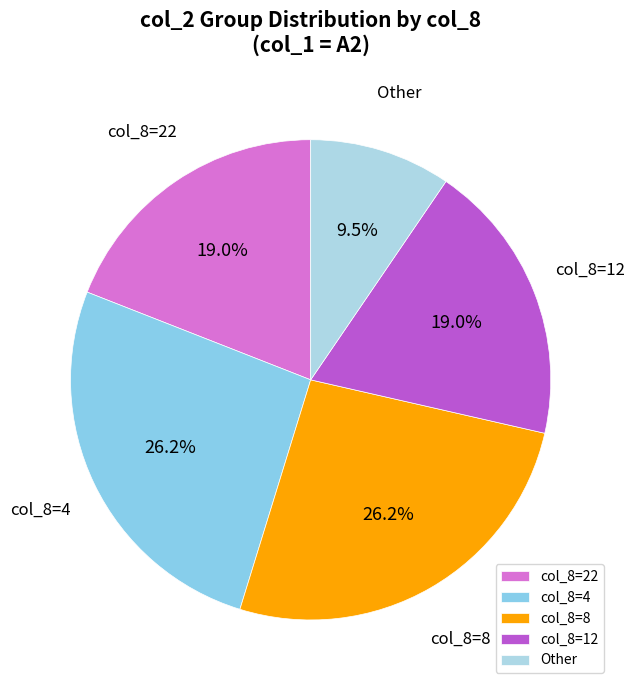

Is the sum of col_8=22 and col_8=4 greater than half?

No